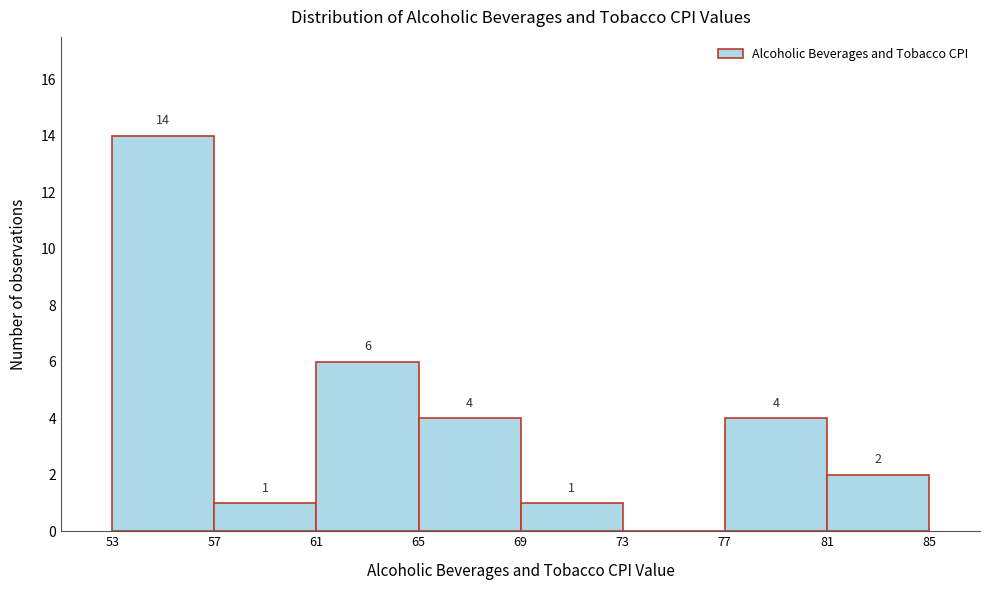

Over which range of the x-axis is the bar tallest?

53 to 57